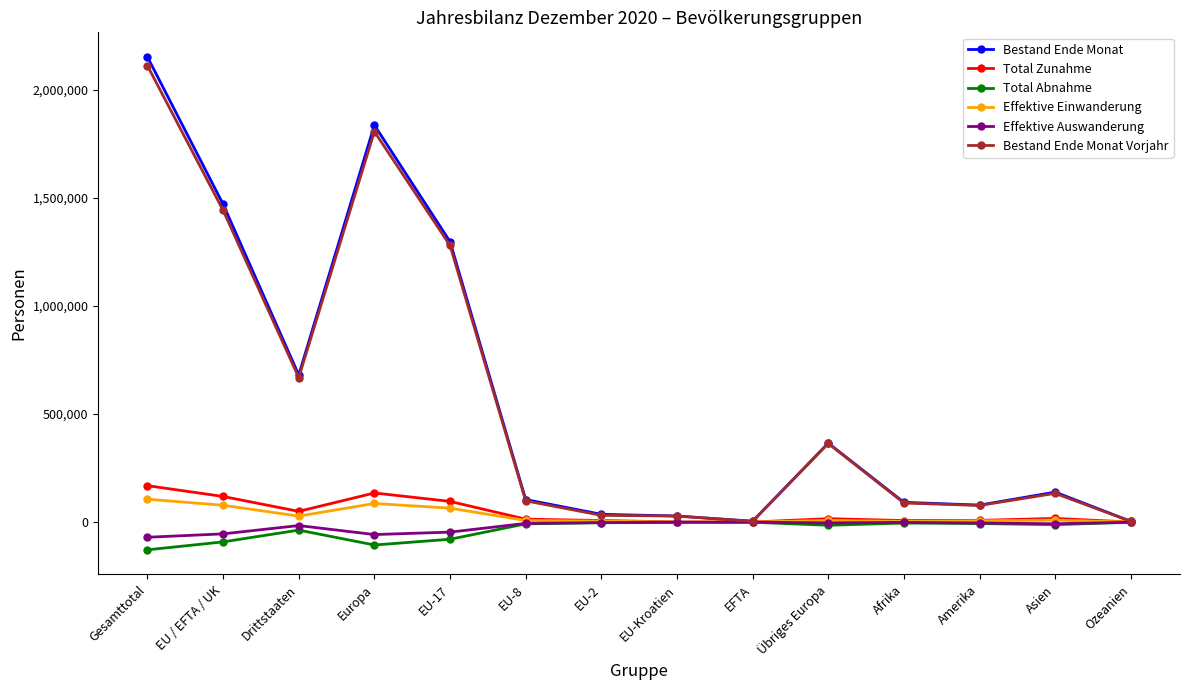

What is the label of the 4th point from the right?

Afrika